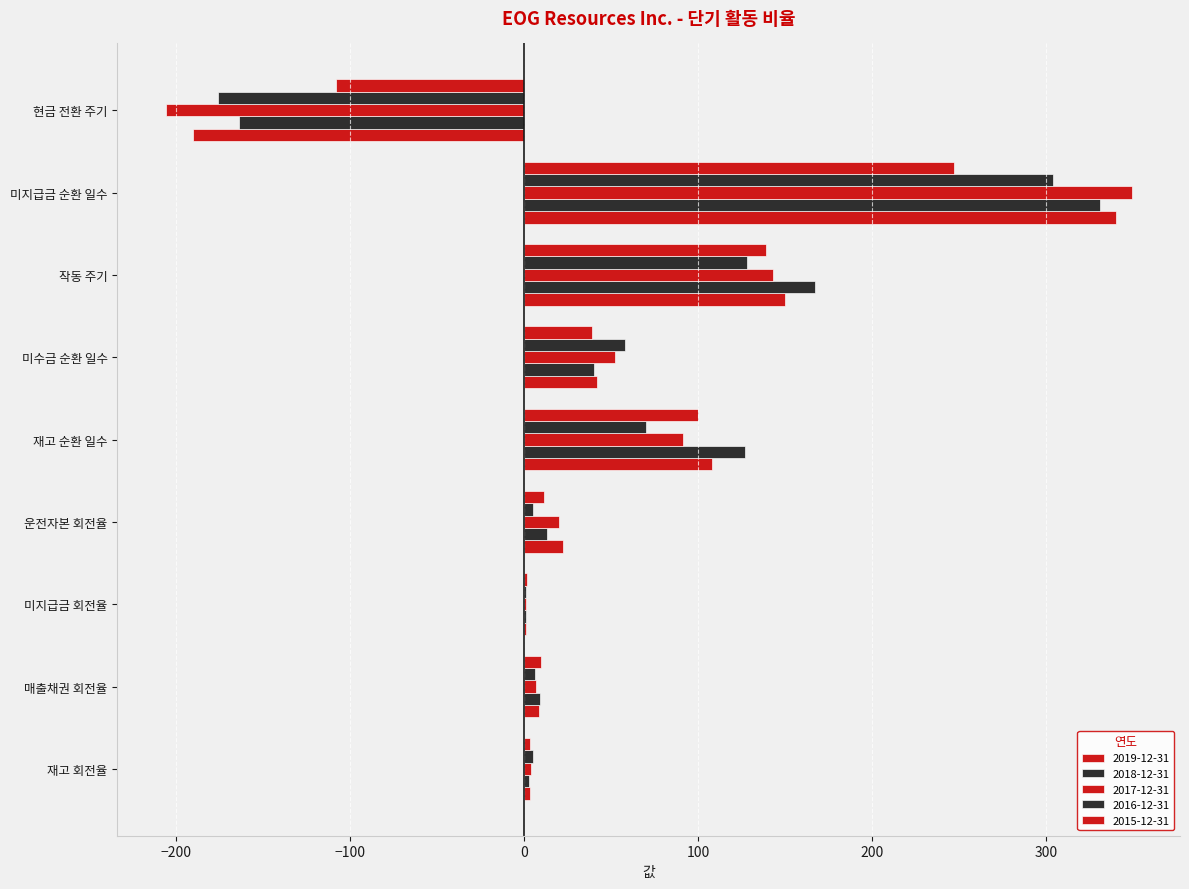

What is the label of the 2nd bar from the right?

미지급금 순환 일수